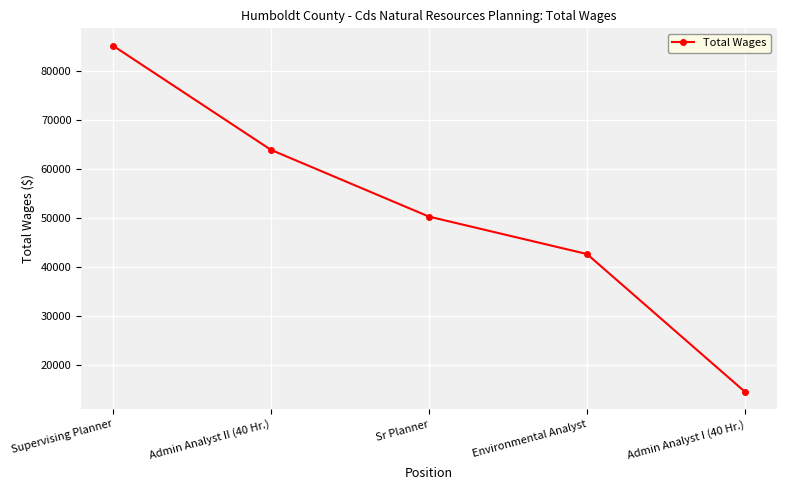

What is the average value?

51373